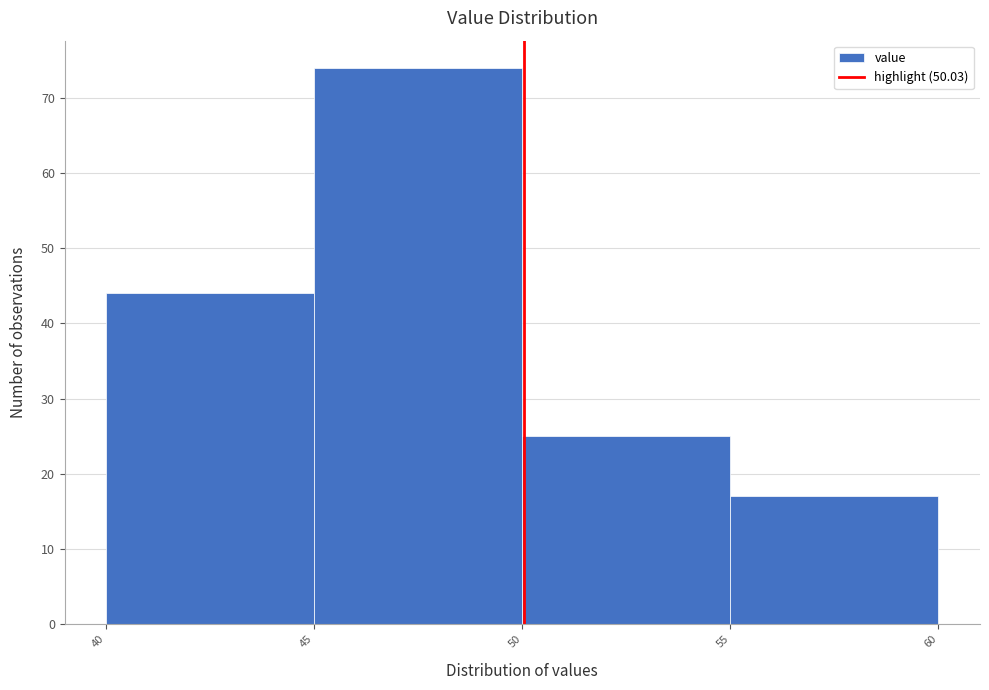

Which range on the x-axis has the tallest bar?

45 to 50